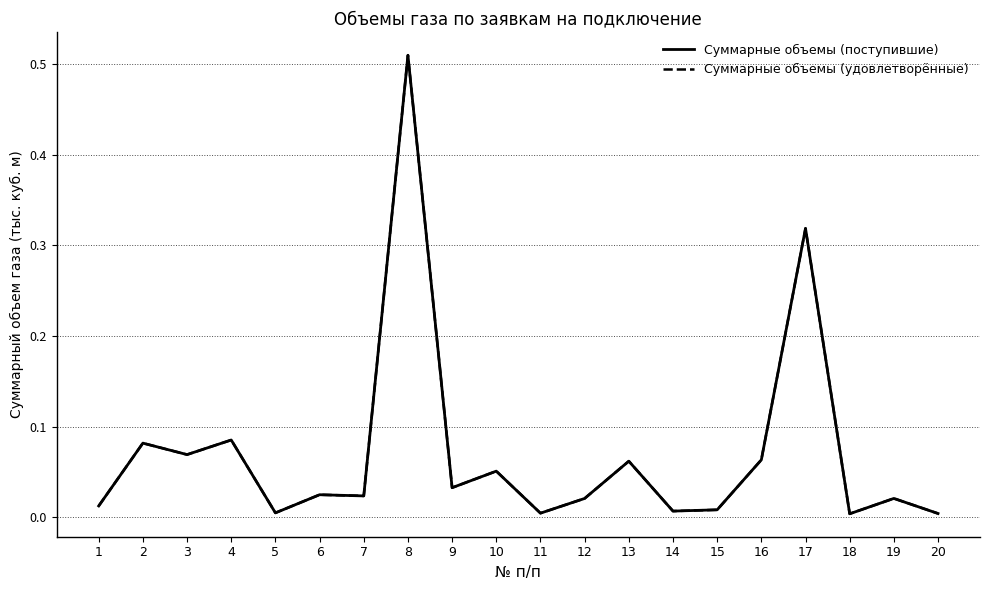

Is this an area chart (filled region under the line)?

No